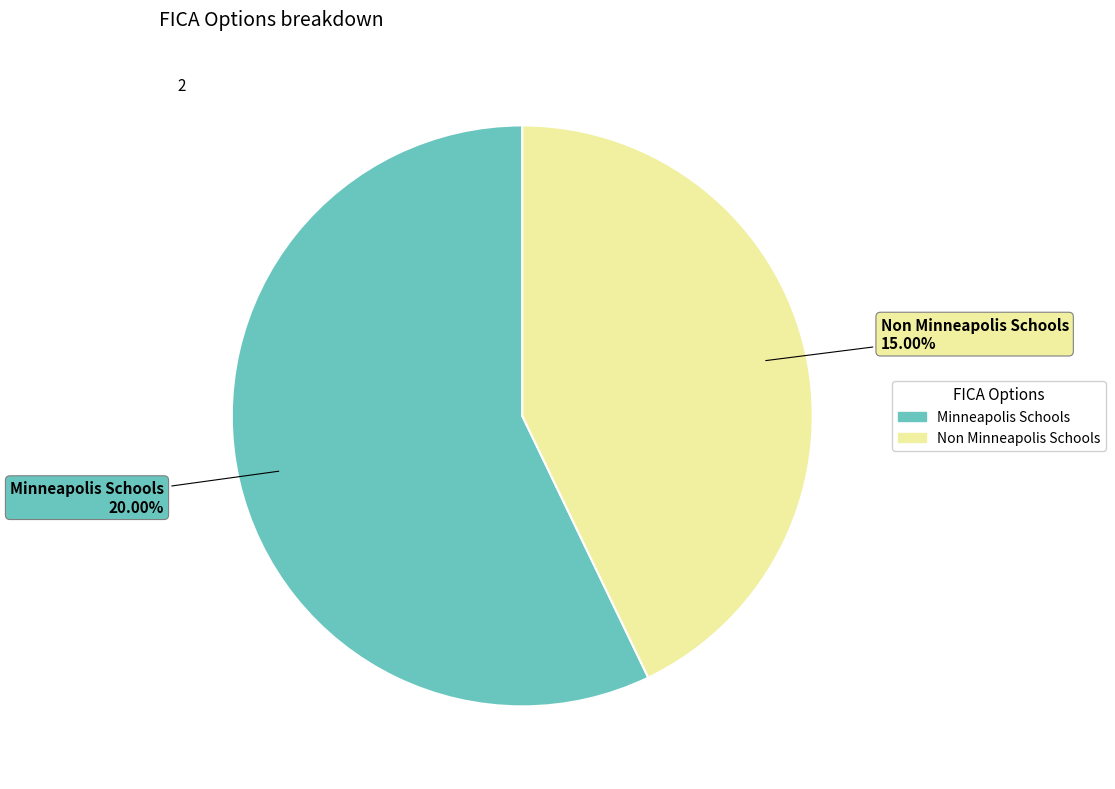

What is the change in value from Minneapolis Schools to Non Minneapolis Schools?

-0.1